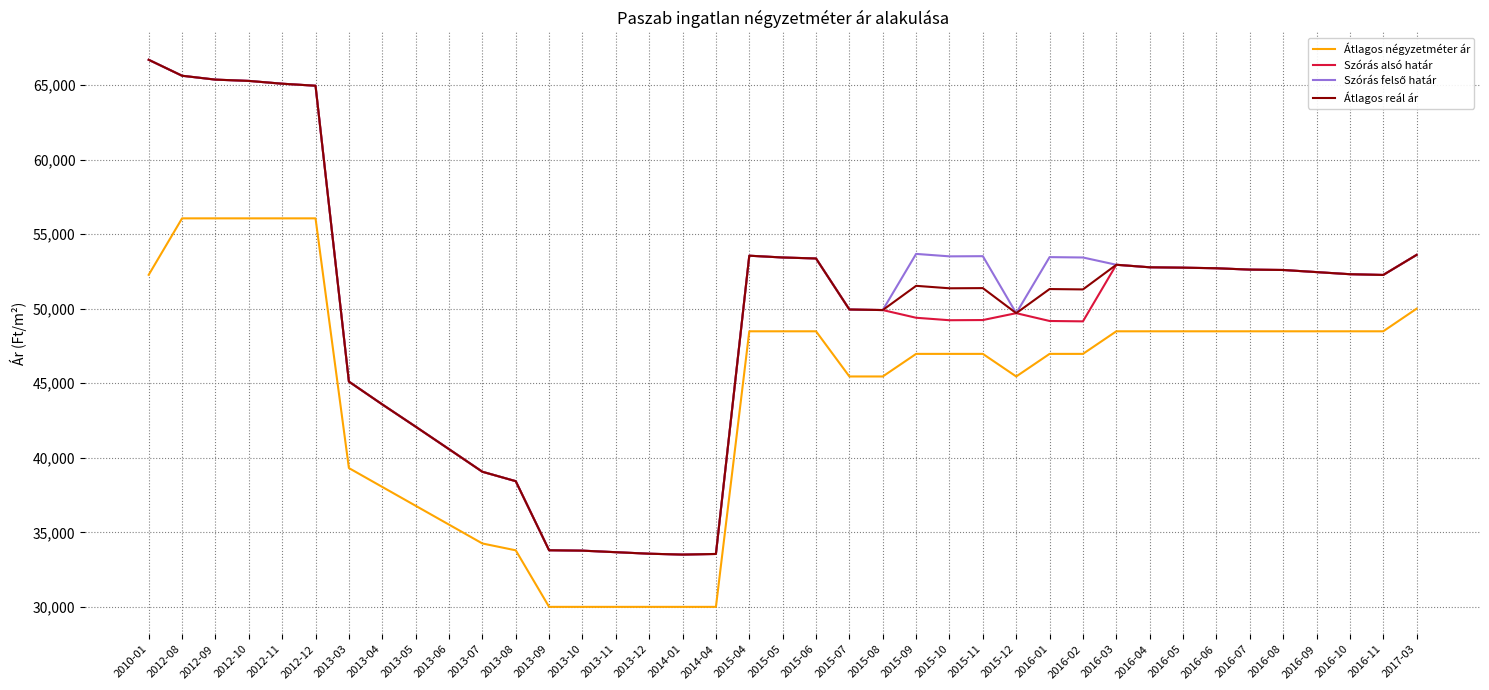

The value of Szórás alsó határ at 2013-07 is 39063. True or false?

True